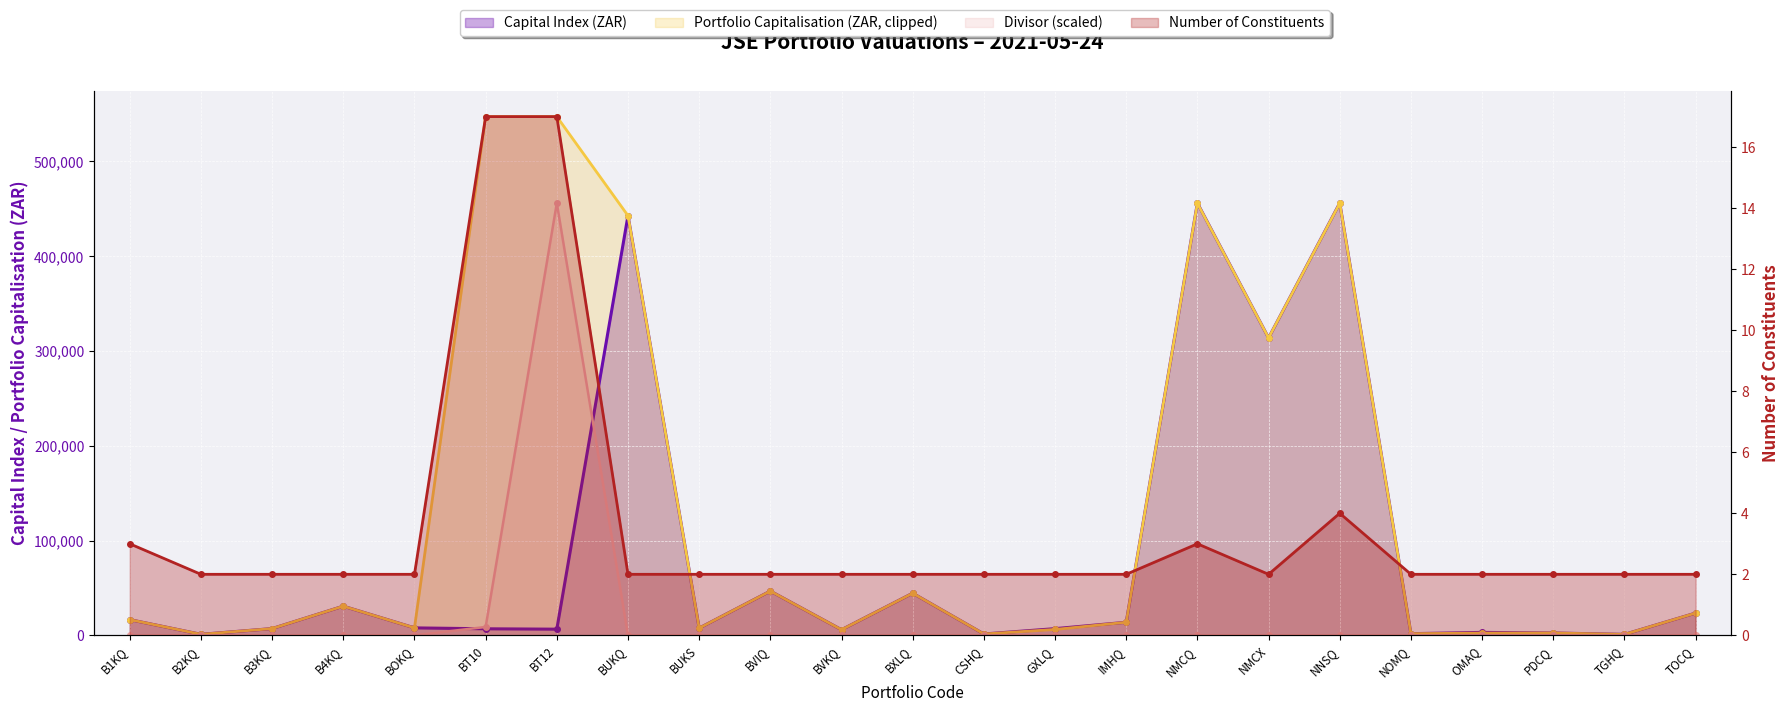

Which category has the lowest value in the Portfolio Capitalisation series?

OMAQ